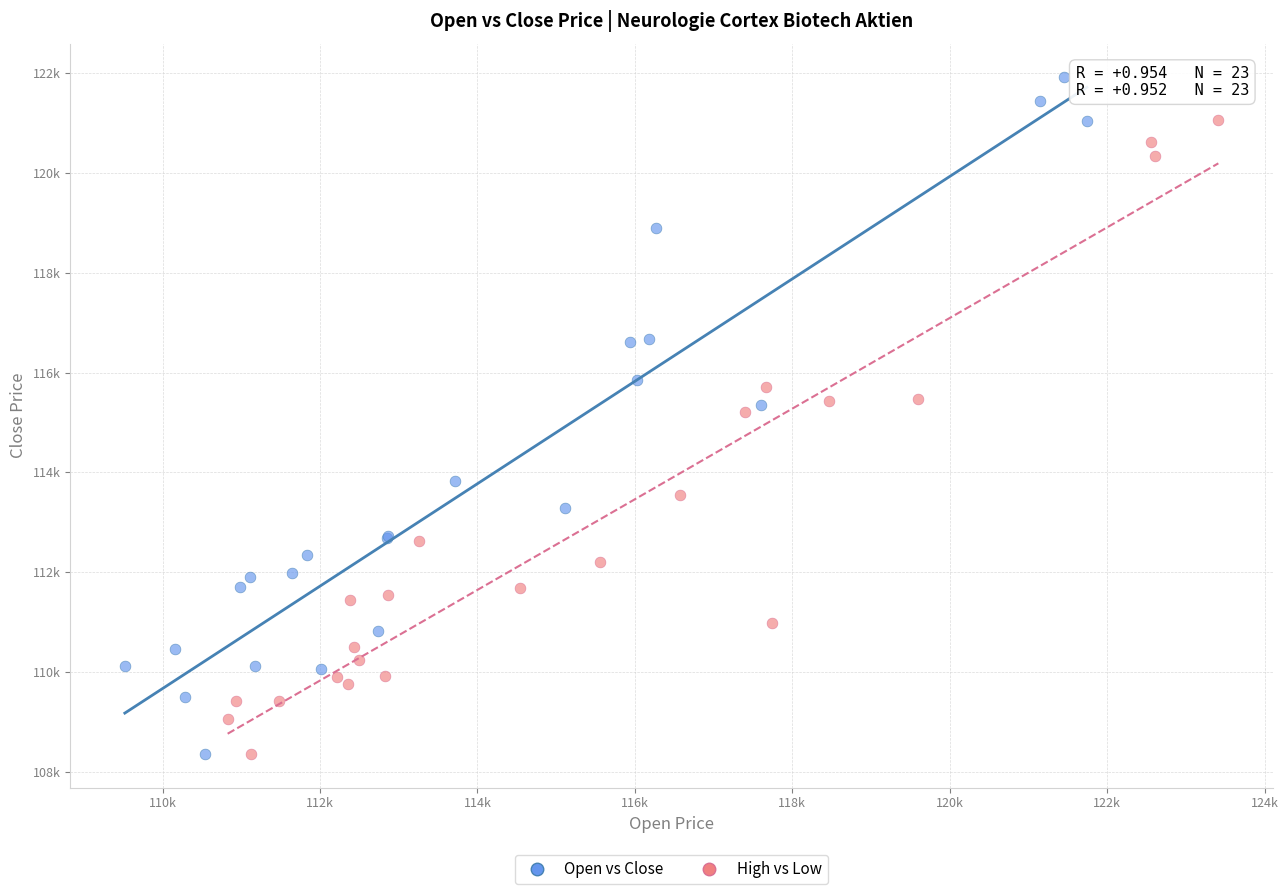

What are all the series names shown in the legend?

Open vs Close, High vs Low